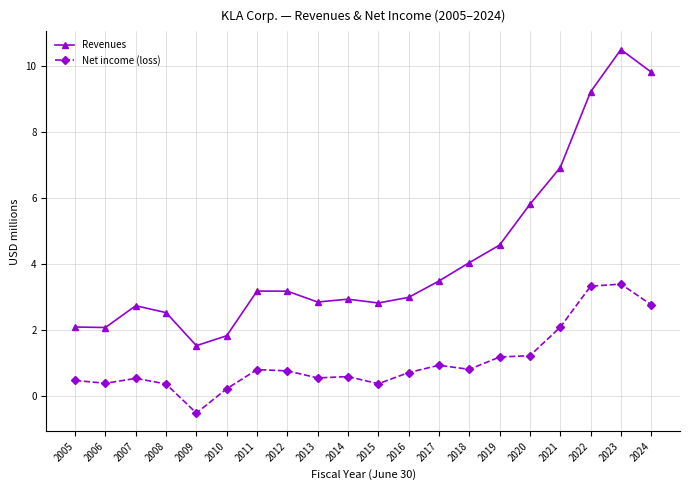

At which label is Revenues closest to 6?

2020